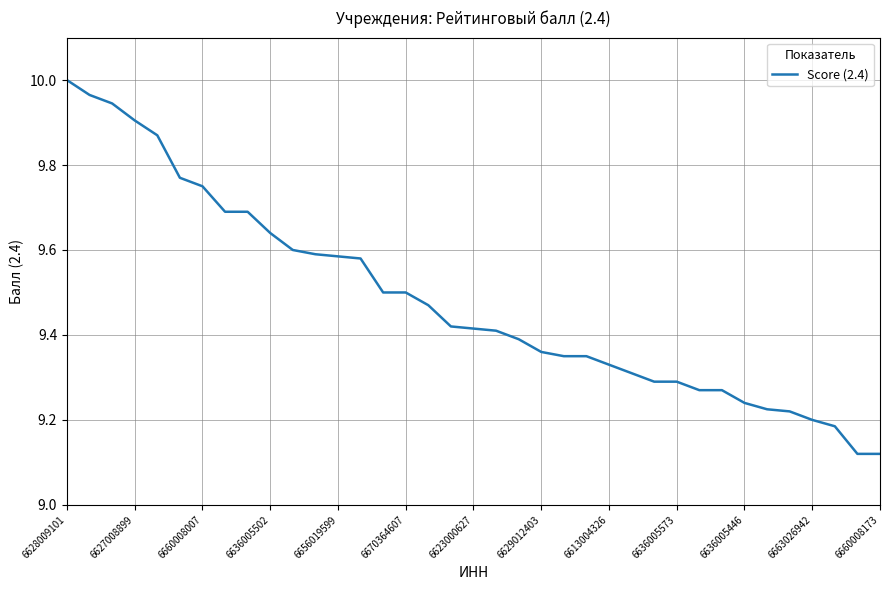

What is the difference between the maximum and minimum values?

0.9